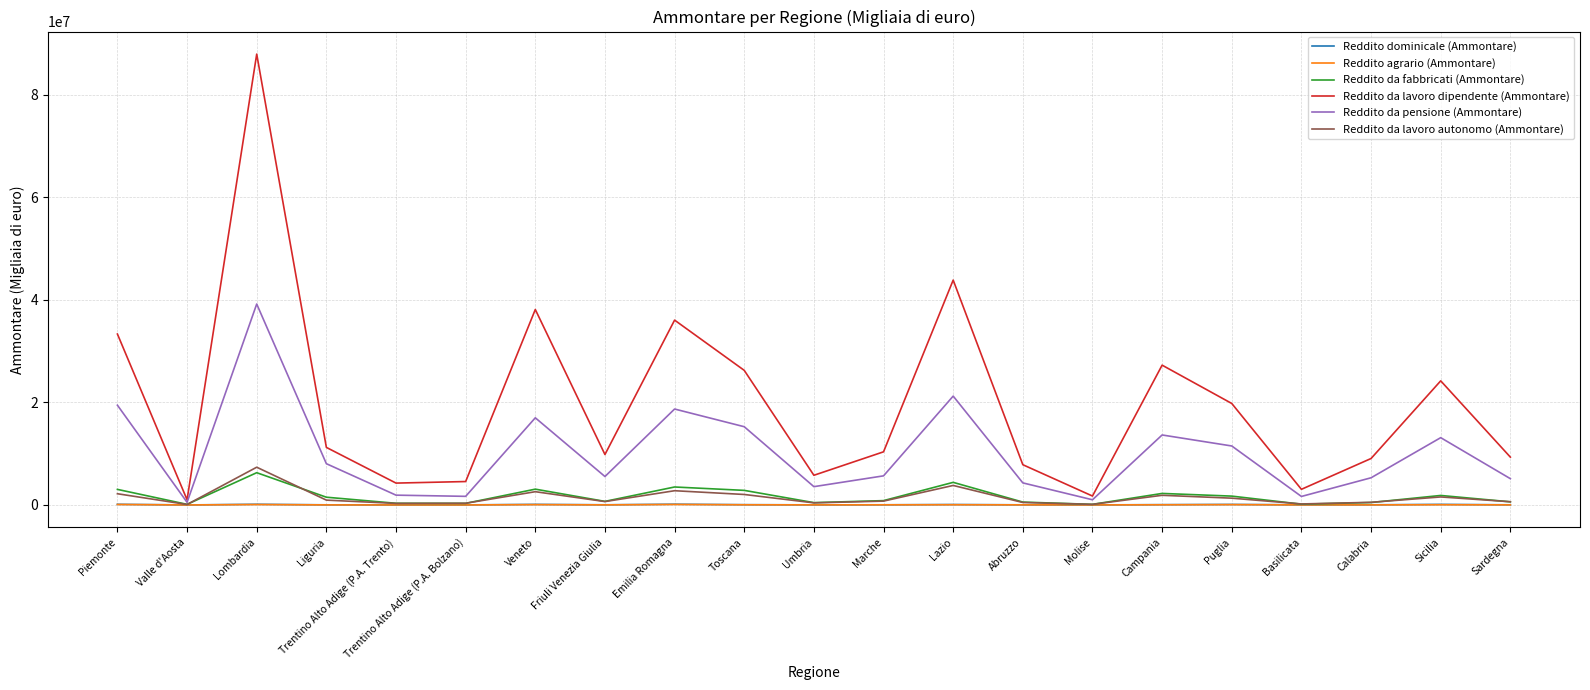

At which category does the chart reach its peak across all series?

Lombardia